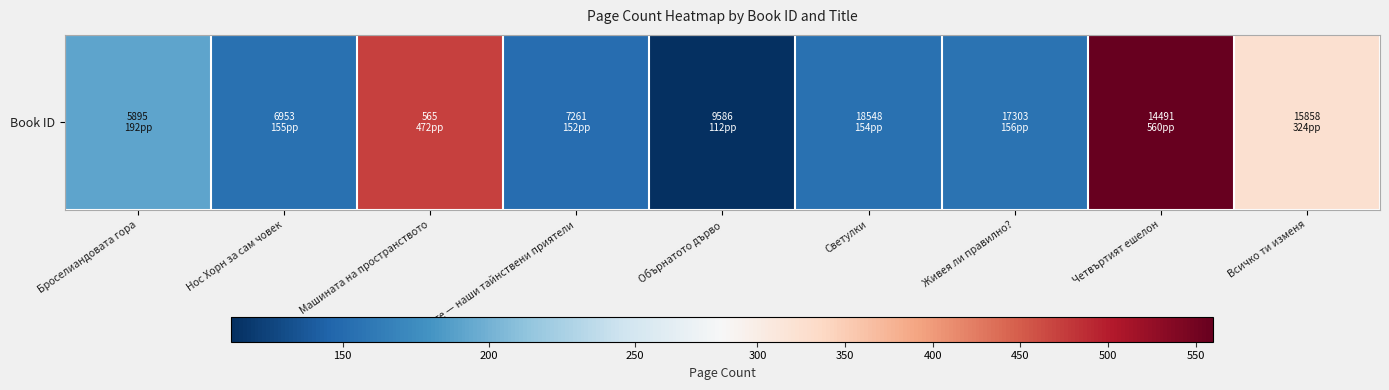

True or false: the data shows 112 at Обърнатото дърво.

True